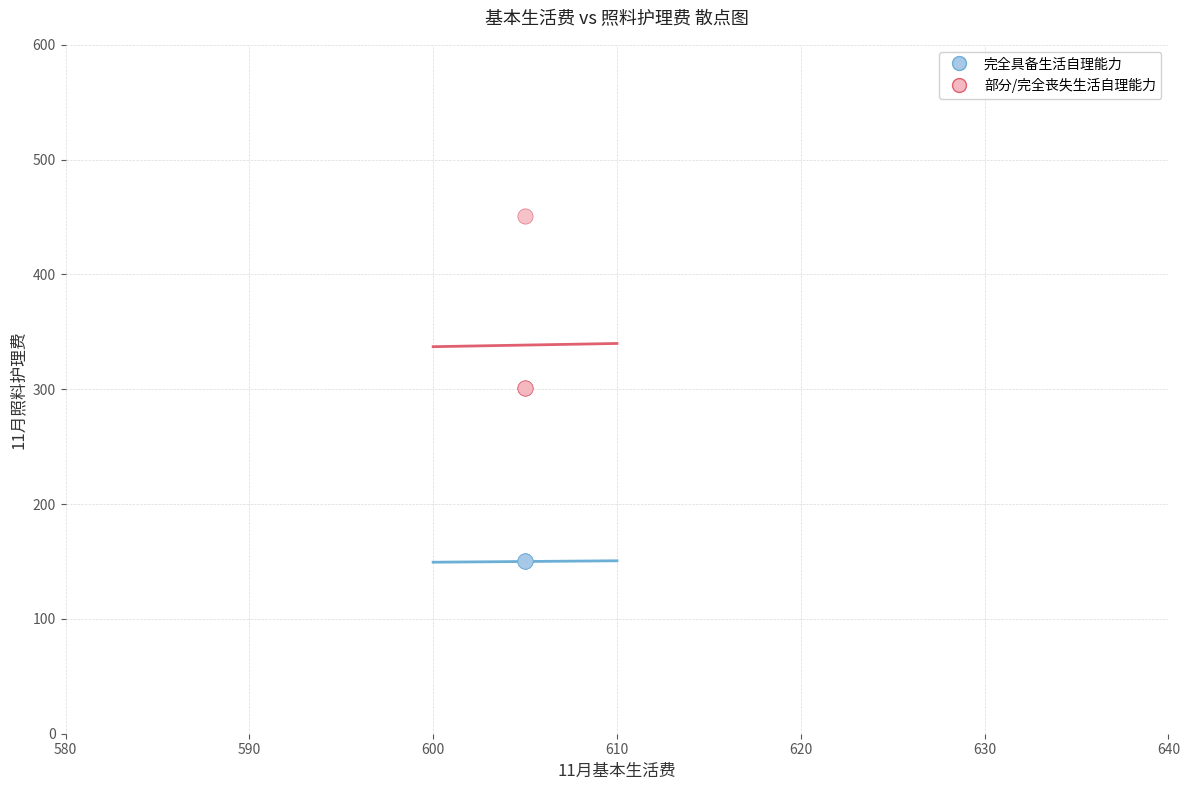

Which series reaches the minimum Y coordinate?

完全具备生活自理能力